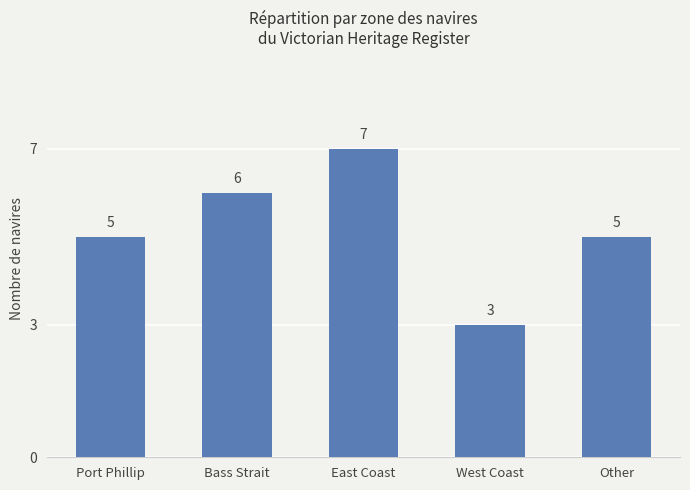

Which has a higher value, West Coast or Other?

Other